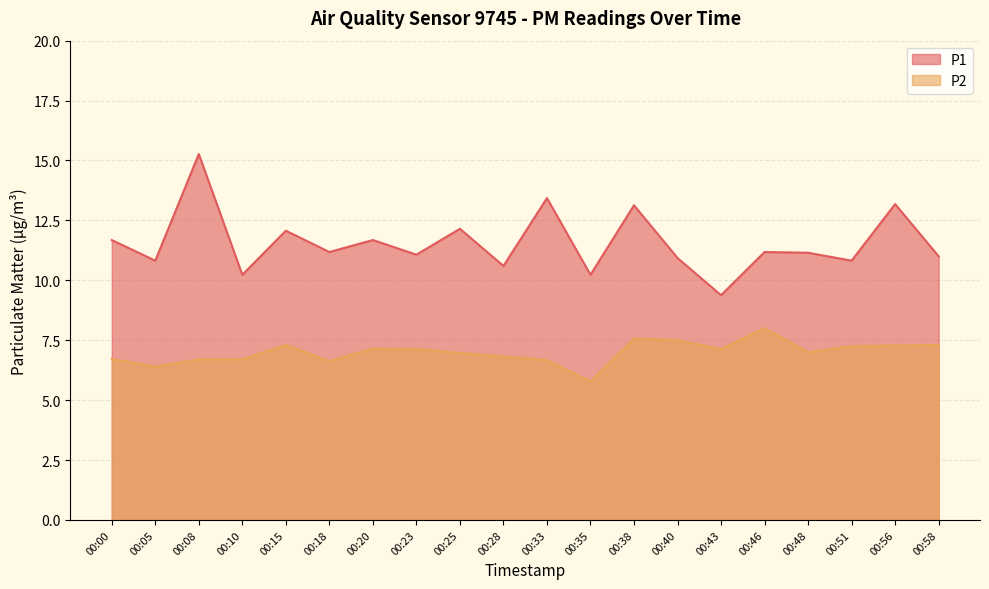

How many values in the P1 series are below 11?

7